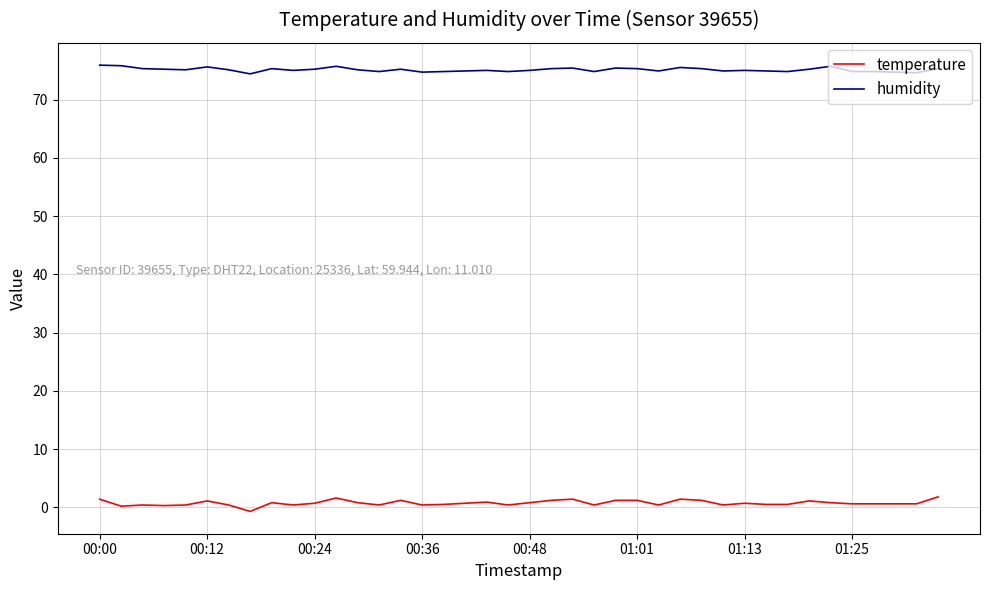

Which series has the largest total across all categories?

humidity